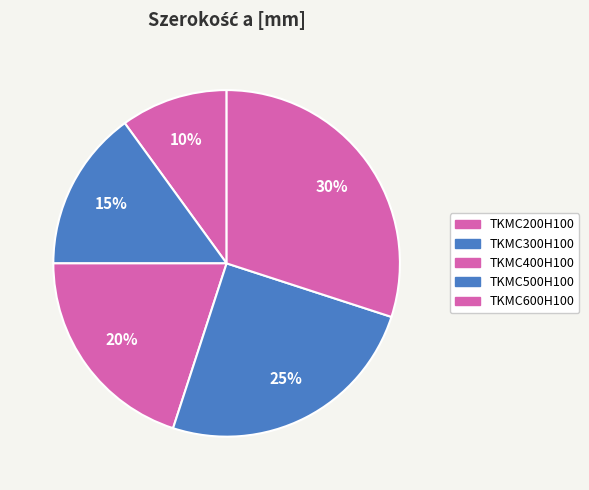

Count the number of slices in the pie.

5